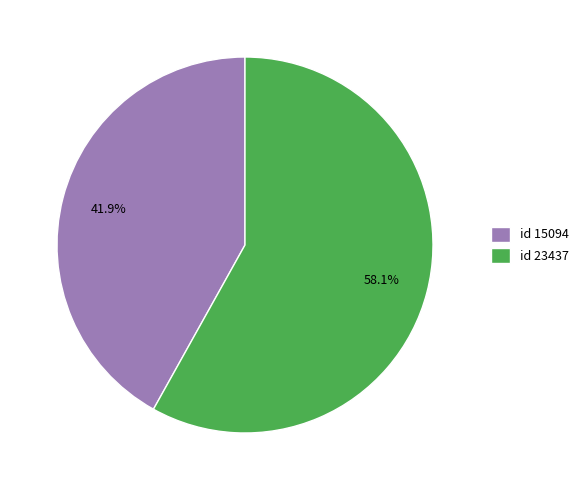

Which category accounts for the majority?

id 23437